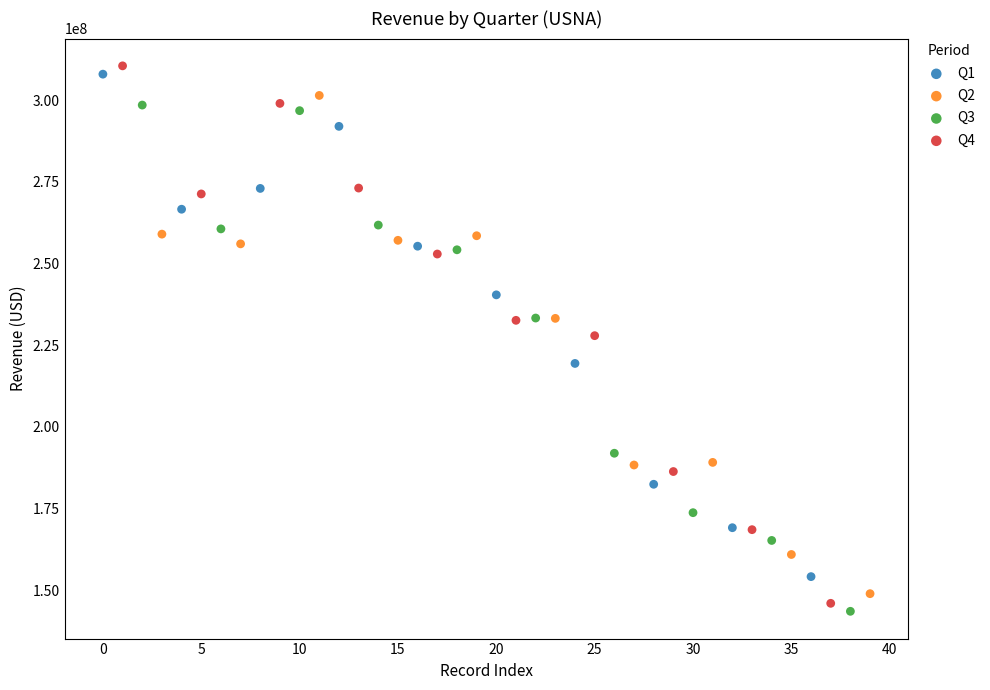

Which series contains the highest Y value?

Q4